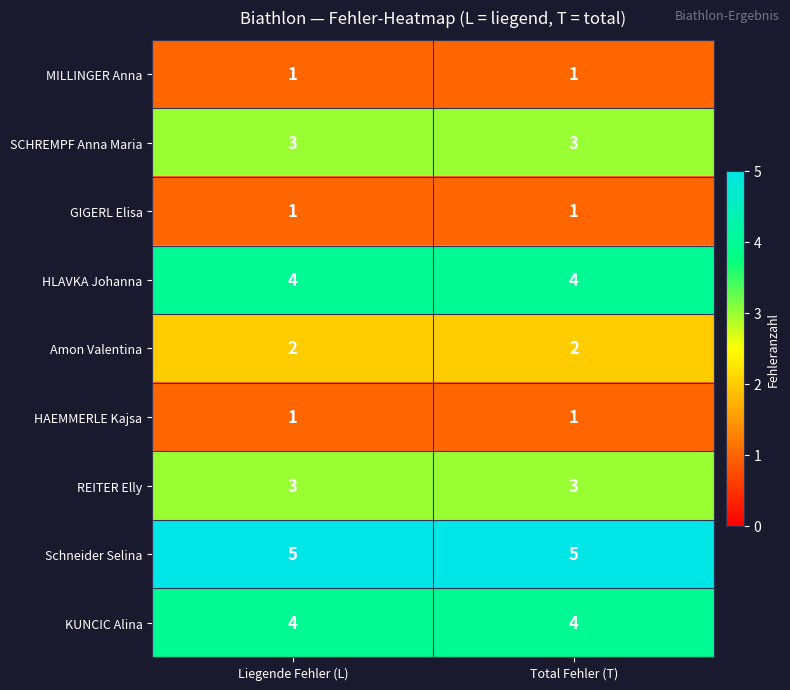

Reading left to right, what are all the values shown in this chart?

MILLINGER Anna: Liegende Fehler (L)=1	Total Fehler (T)=1
SCHREMPF Anna Maria: Liegende Fehler (L)=3	Total Fehler (T)=3
GIGERL Elisa: Liegende Fehler (L)=1	Total Fehler (T)=1
HLAVKA Johanna: Liegende Fehler (L)=4	Total Fehler (T)=4
Amon Valentina: Liegende Fehler (L)=2	Total Fehler (T)=2
HAEMMERLE Kajsa: Liegende Fehler (L)=1	Total Fehler (T)=1
REITER Elly: Liegende Fehler (L)=3	Total Fehler (T)=3
Schneider Selina: Liegende Fehler (L)=5	Total Fehler (T)=5
KUNCIC Alina: Liegende Fehler (L)=4	Total Fehler (T)=4